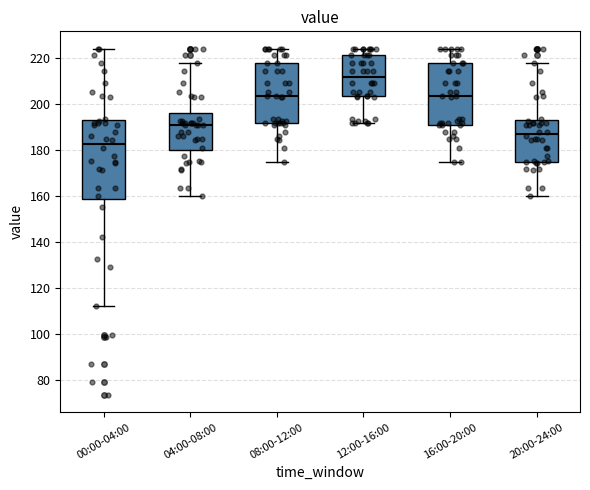

Which box has the lowest median line?

00:00-04:00